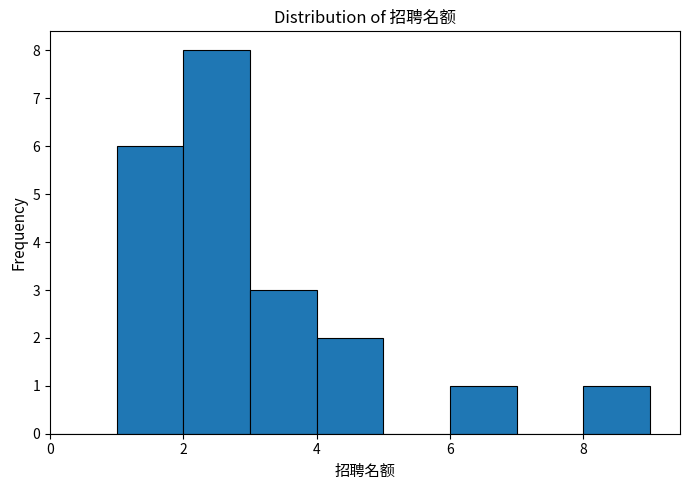

Over which range of the x-axis is the bar tallest?

2 to 3